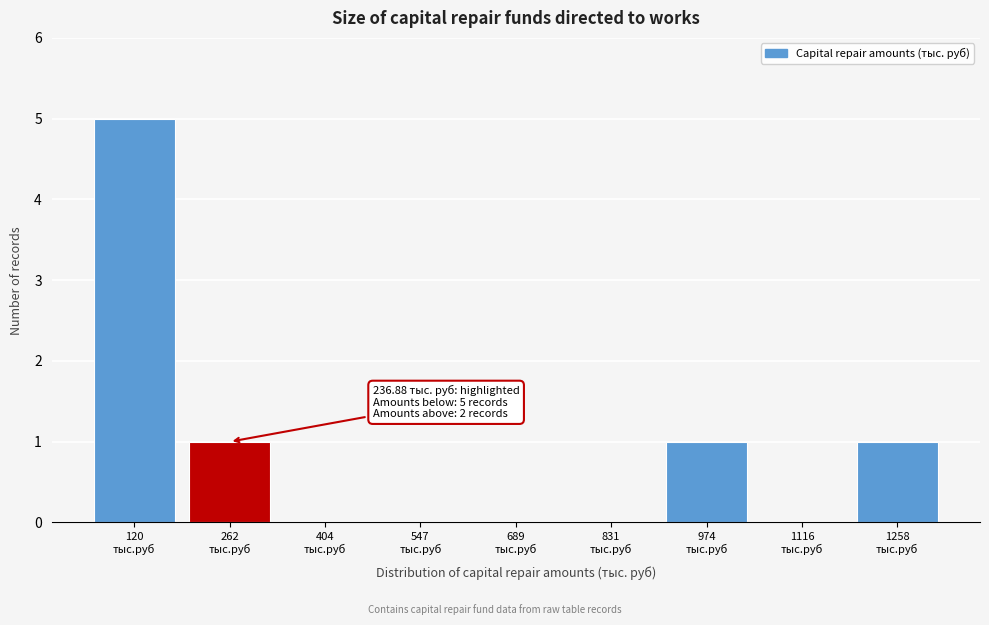

Are the bars horizontal?

No